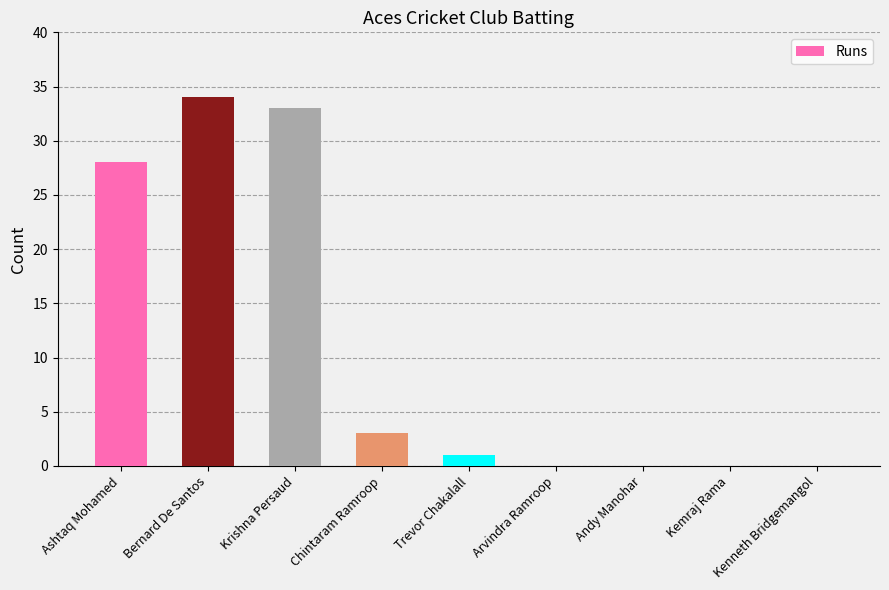

Which has a higher value, Andy Manohar or Trevor Chakalall?

Trevor Chakalall